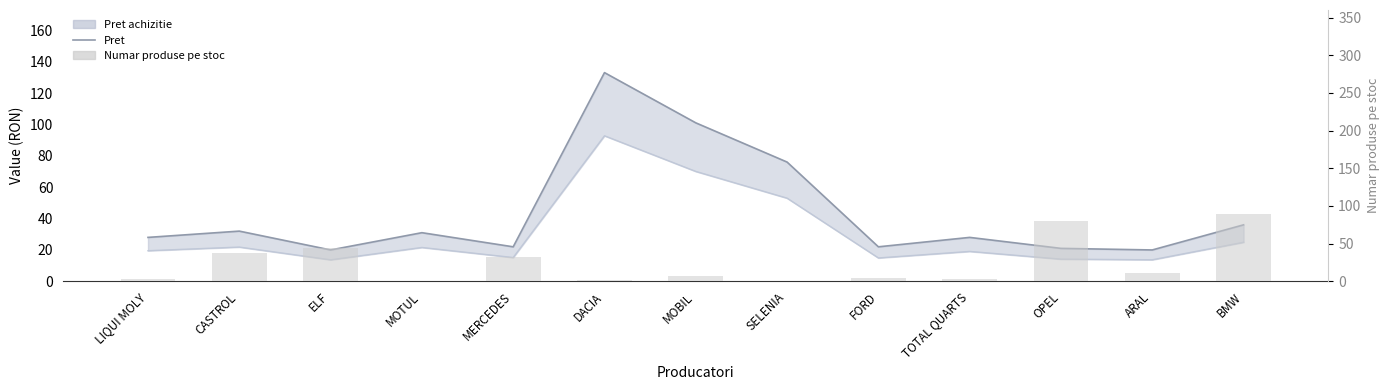

What is the highest value of the Numar produse pe stoc series?

90